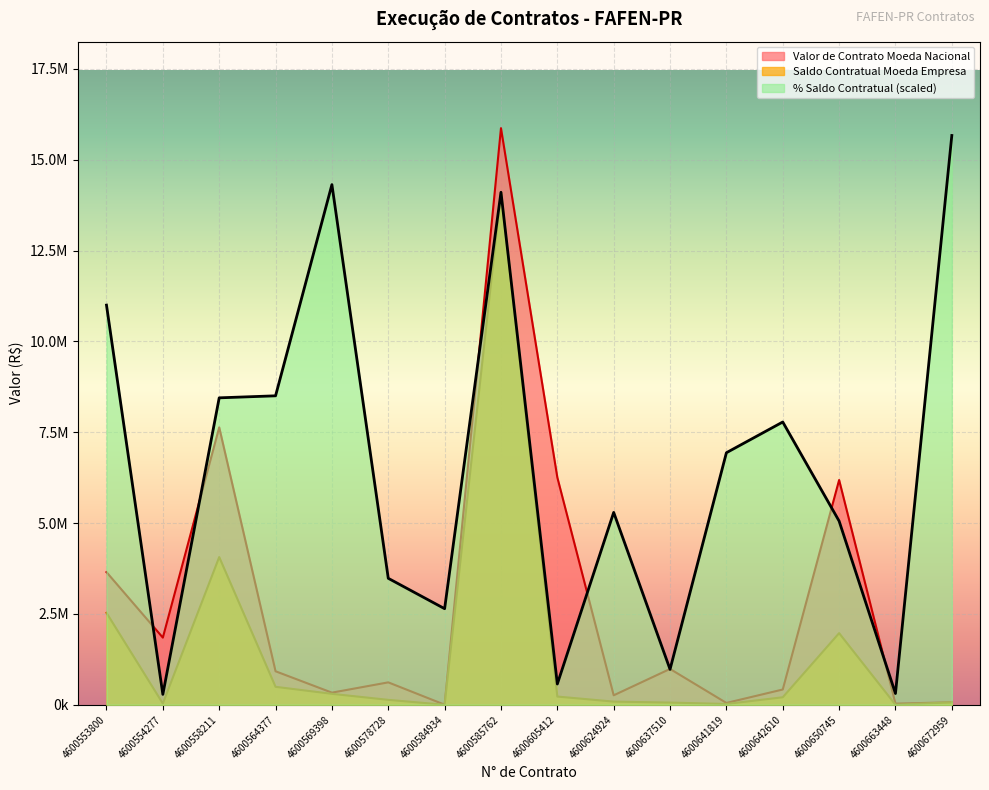

At which category does Valor de Contrato reach its first local peak?

4600558211